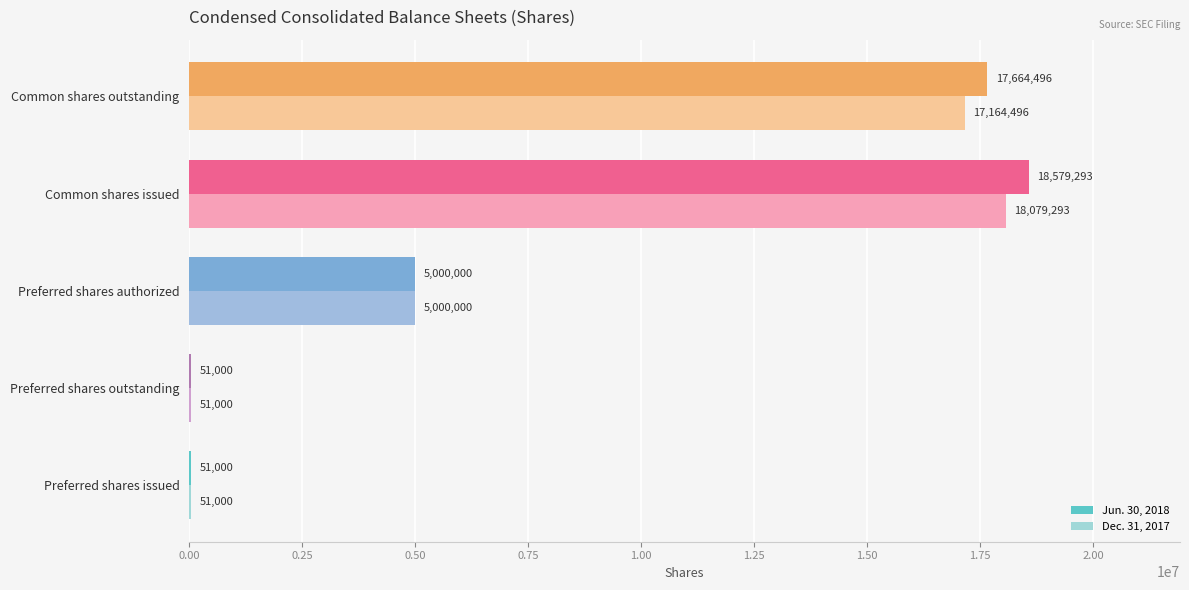

What is the sum of all Dec. 31, 2017 values?

40345789